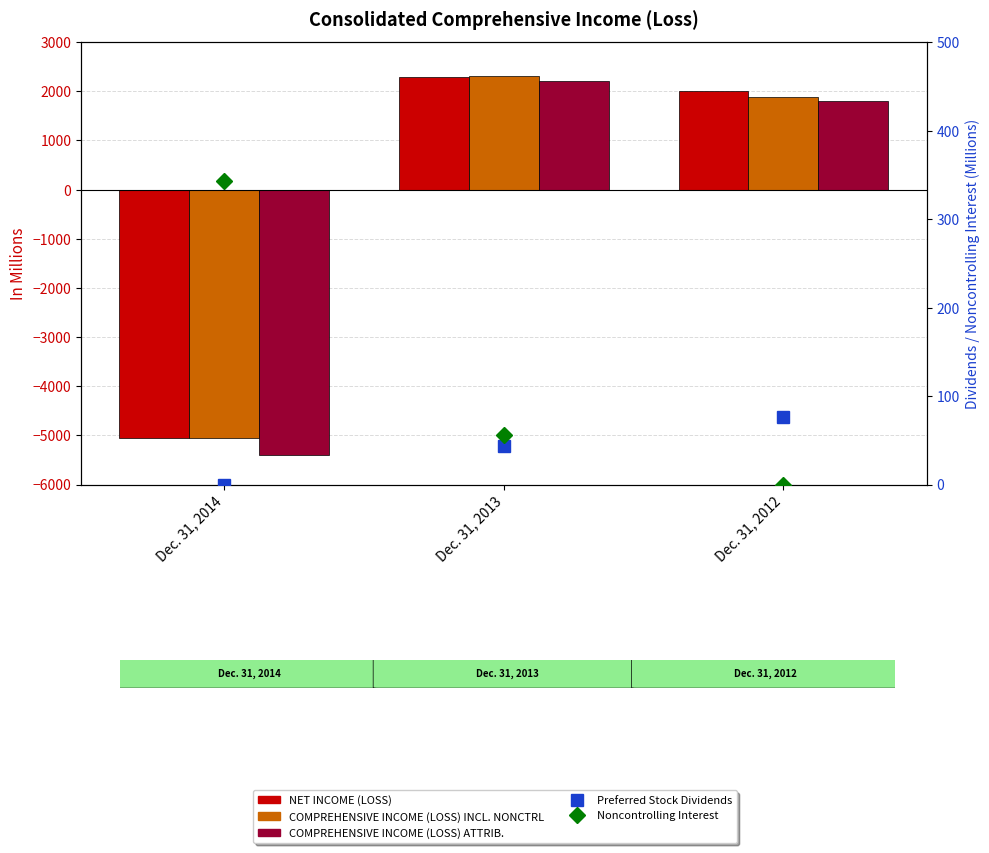

Which series has the widest spread of values?

COMPREHENSIVE INCOME (LOSS) ATTRIB.